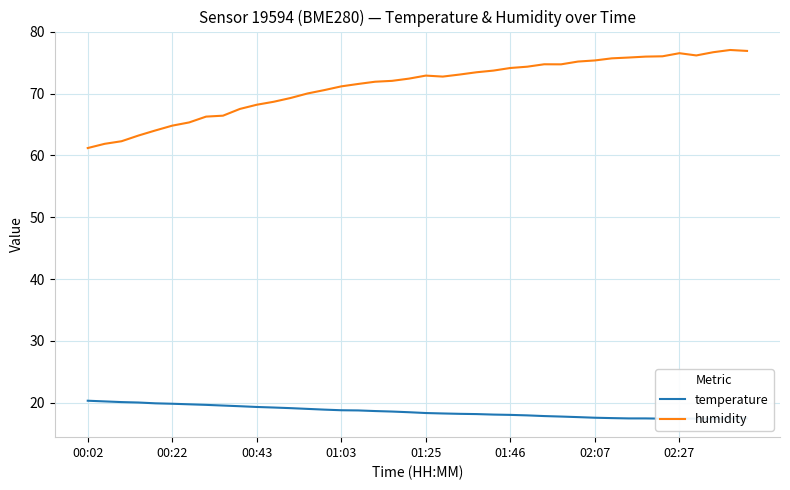

True or false: humidity and temperature intersect in this chart.

False